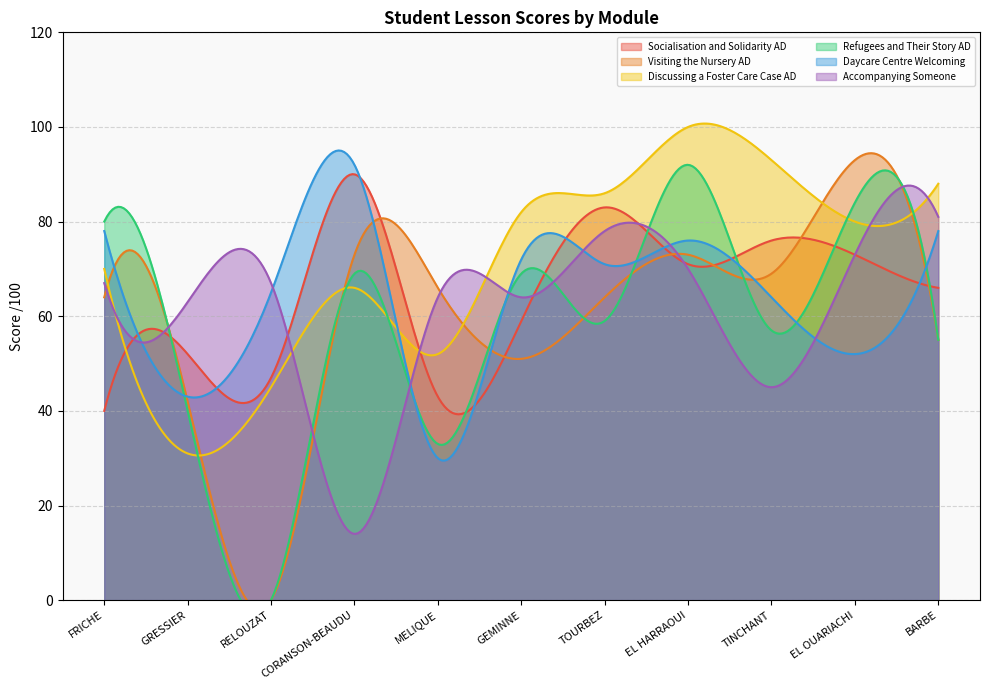

What is the difference between the second highest and second lowest values in the Accompanying Someone series?

73.5